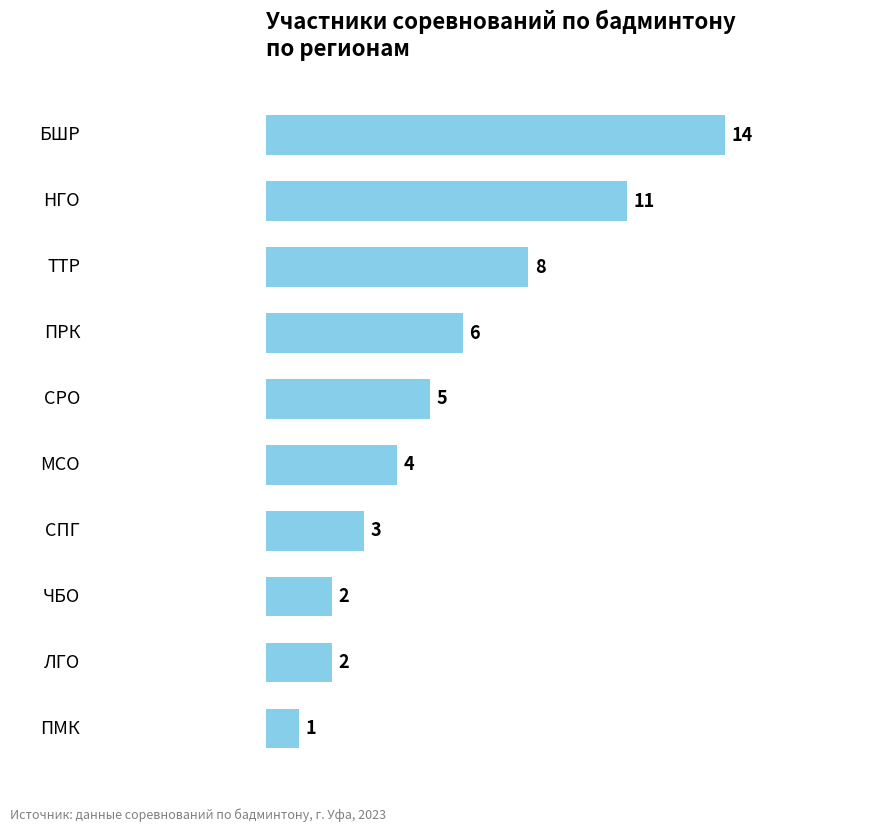

The value at 2 is 12. True or false?

False